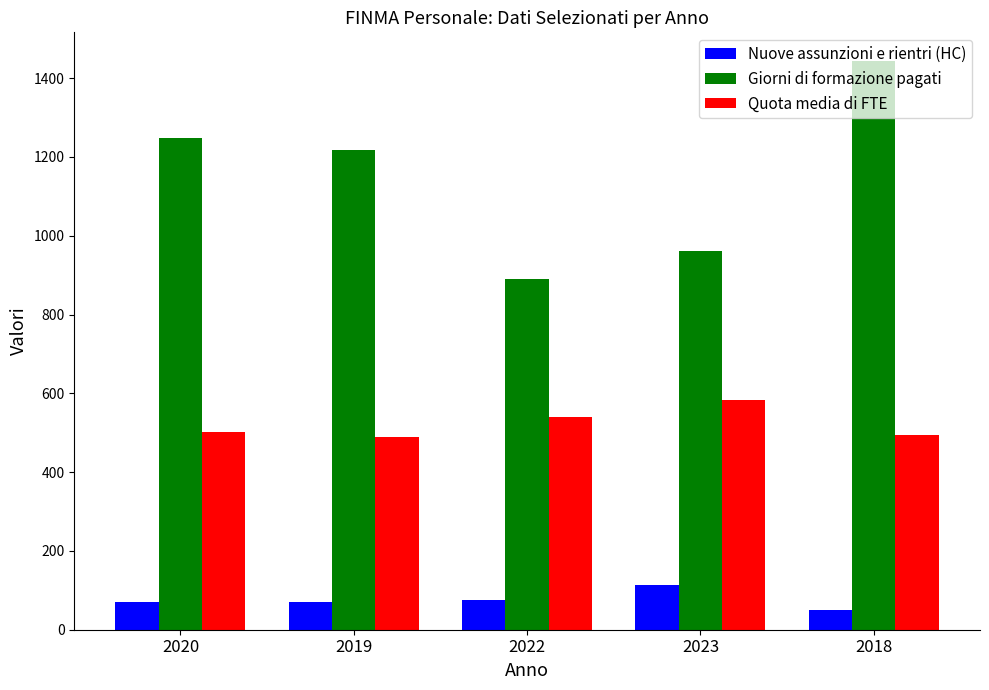

What value does the Quota media di FTE series have at 2019, to the nearest 5?

490